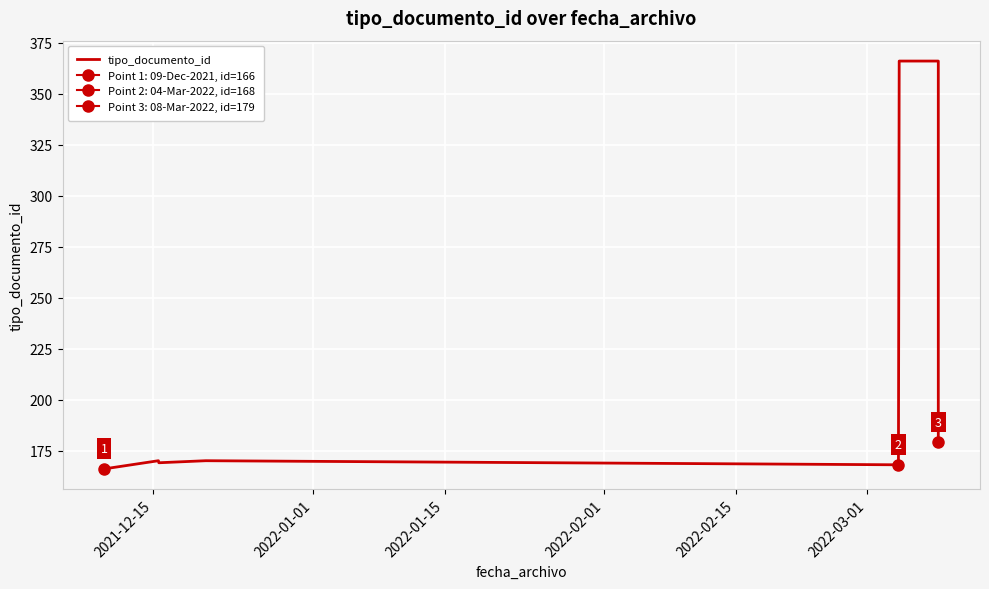

What is the difference between the maximum and minimum values?

200